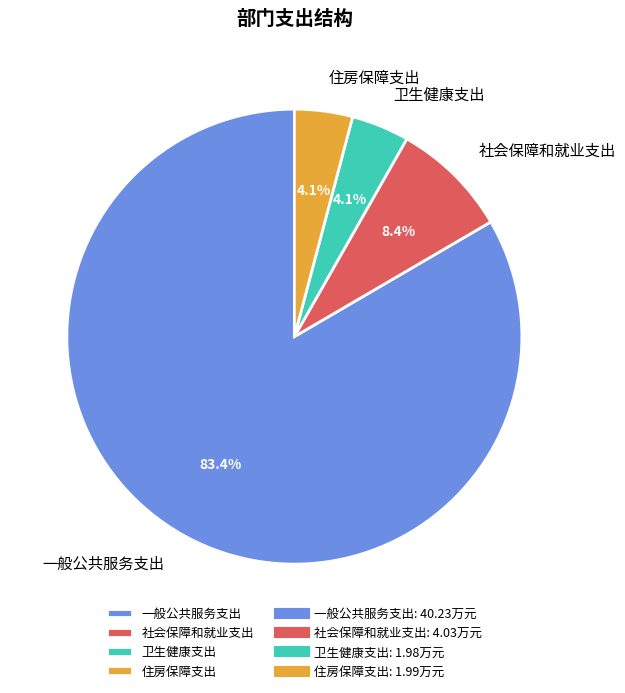

Approximately how many times larger is the value at 住房保障支出 compared to 卫生健康支出?

1.0